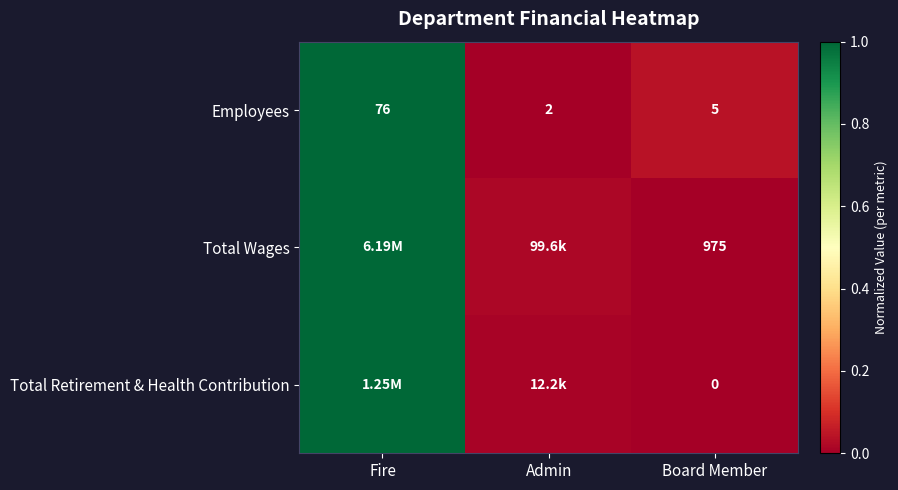

How many data points in Employees are less than 5?

1